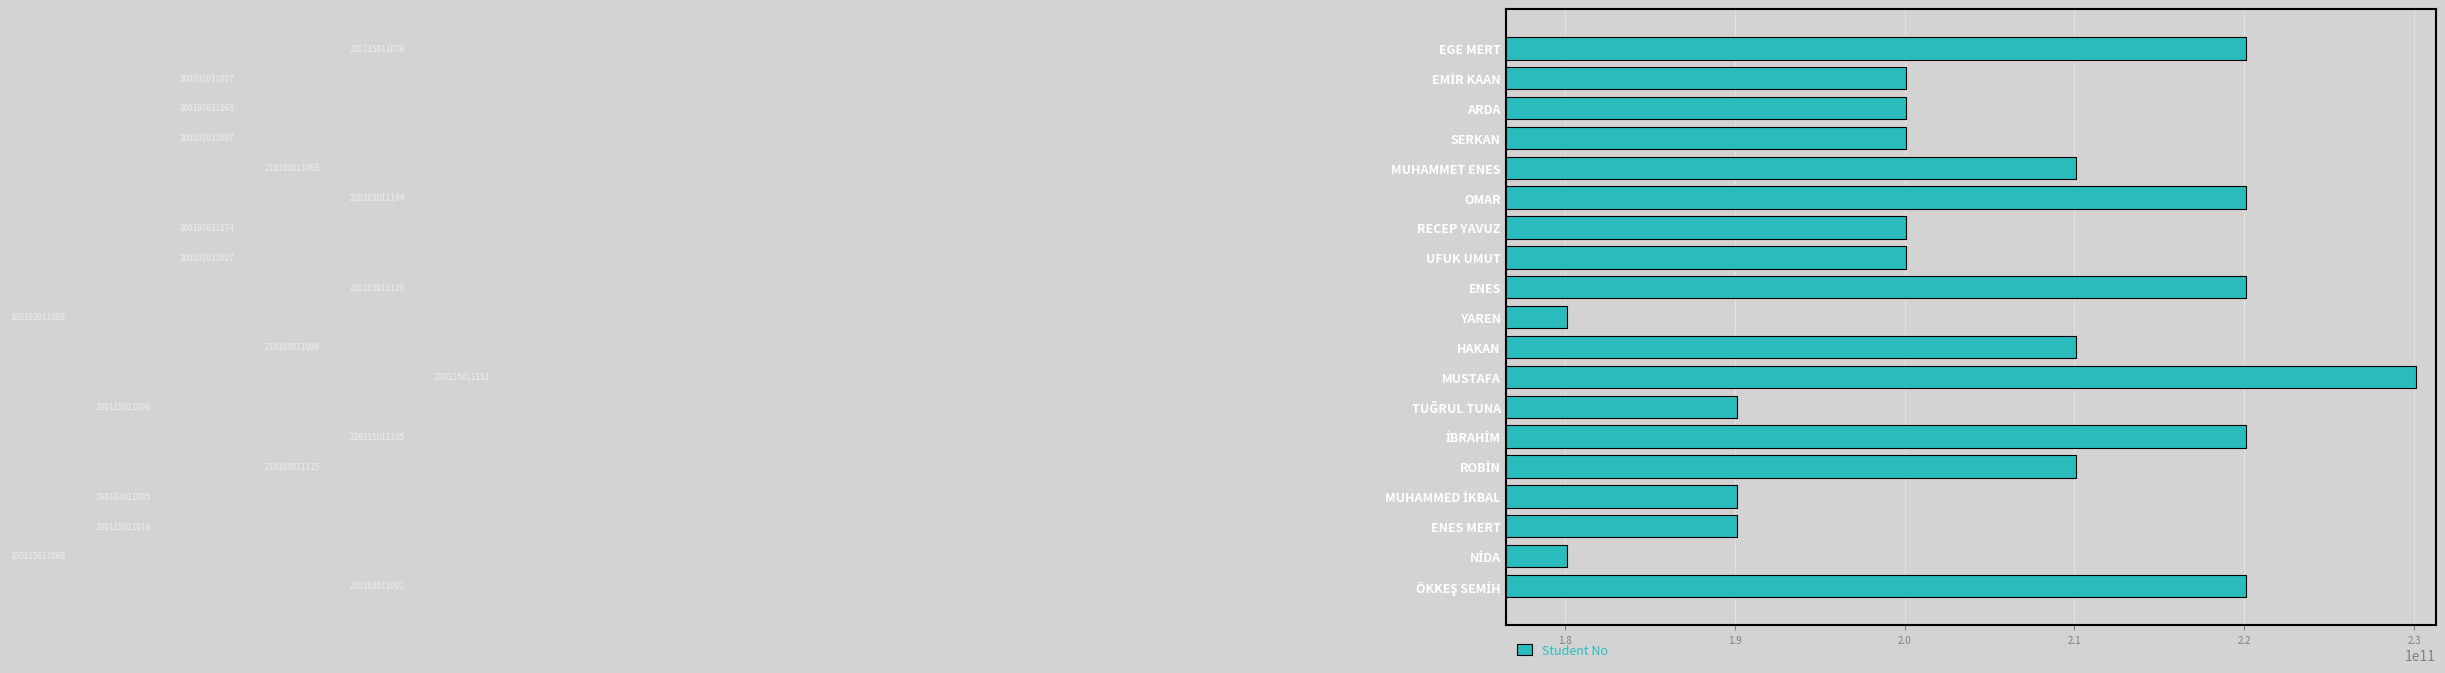

At which label is the value closest to 205109011109?

MUHAMMET ENES